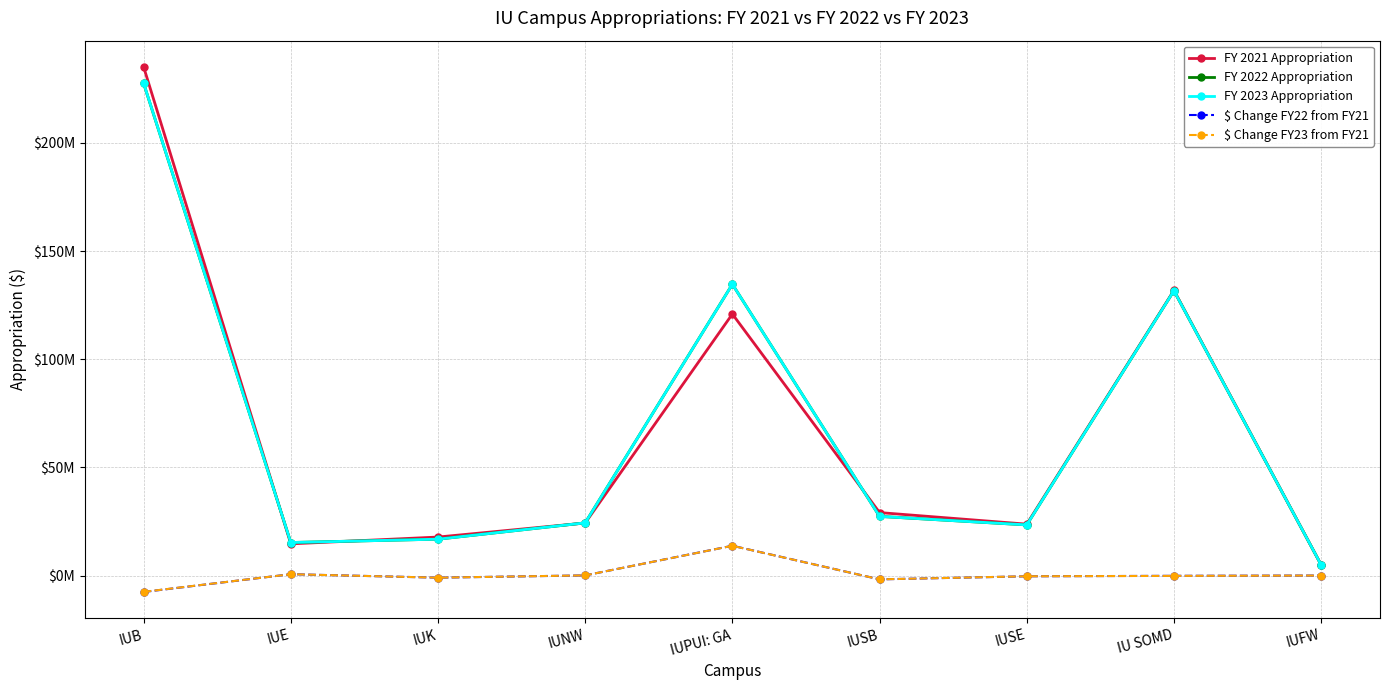

Is the value of $ Change FY23 from FY21 at IUB greater than the value of FY 2022 Appropriation at IUE?

No